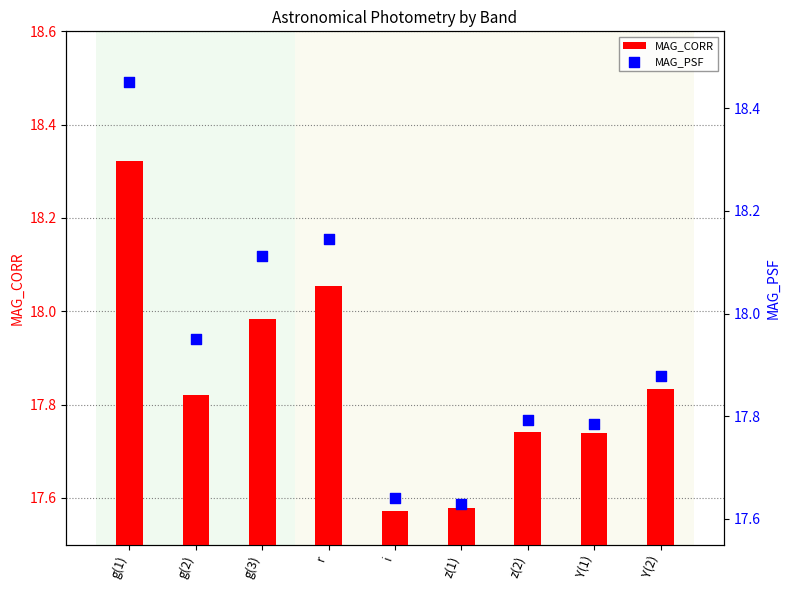

At how many categories does at least one series exceed 18?

3